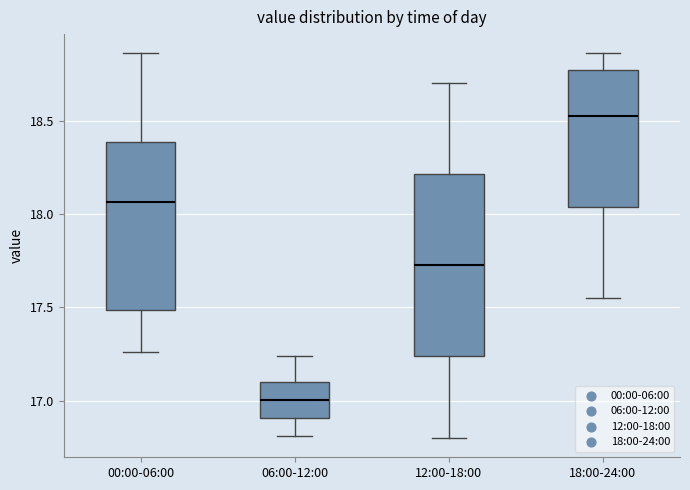

Reading left to right, read every box against the y-axis: the position of its median line, the range the box covers, and the ends of its whiskers. The values are not printed on the chart, so give them approximately, as read against the axis.

00:00-06:00: median 18.05, box 17.50 to 18.40, whiskers 17.25 to 18.85
06:00-12:00: median 17.00, box 16.90 to 17.10, whiskers 16.80 to 17.25
12:00-18:00: median 17.75, box 17.25 to 18.20, whiskers 16.80 to 18.70
18:00-24:00: median 18.55, box 18.05 to 18.75, whiskers 17.55 to 18.85